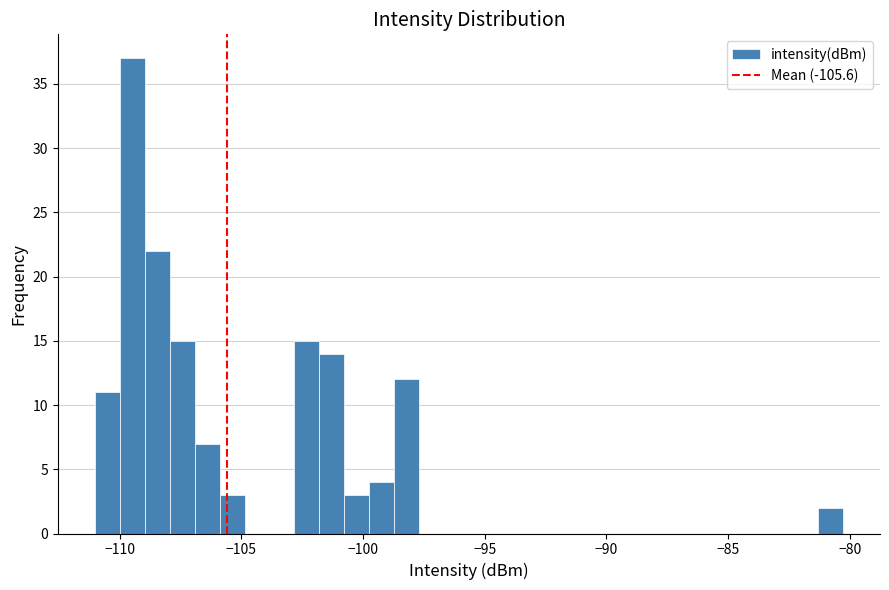

Read against the x-axis, roughly where is the centre of the tallest bar?

-109.5